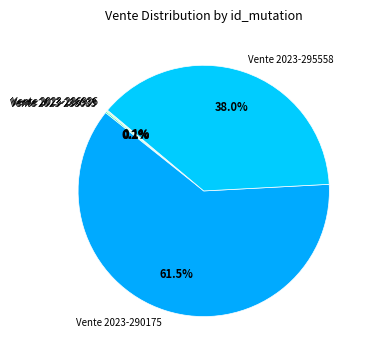

What is the largest slice in the pie chart?

Vente 2023-290175